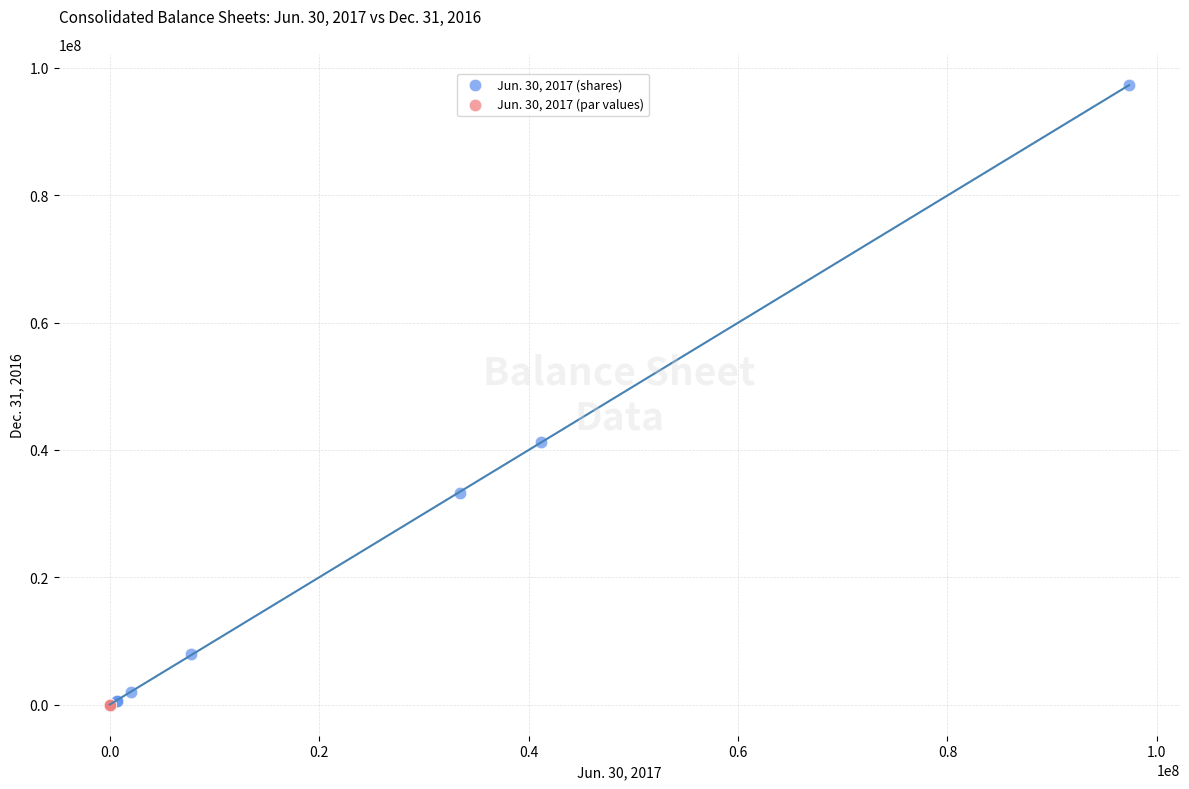

Which series has the largest Y range (max minus min)?

Jun. 30, 2017 (shares)